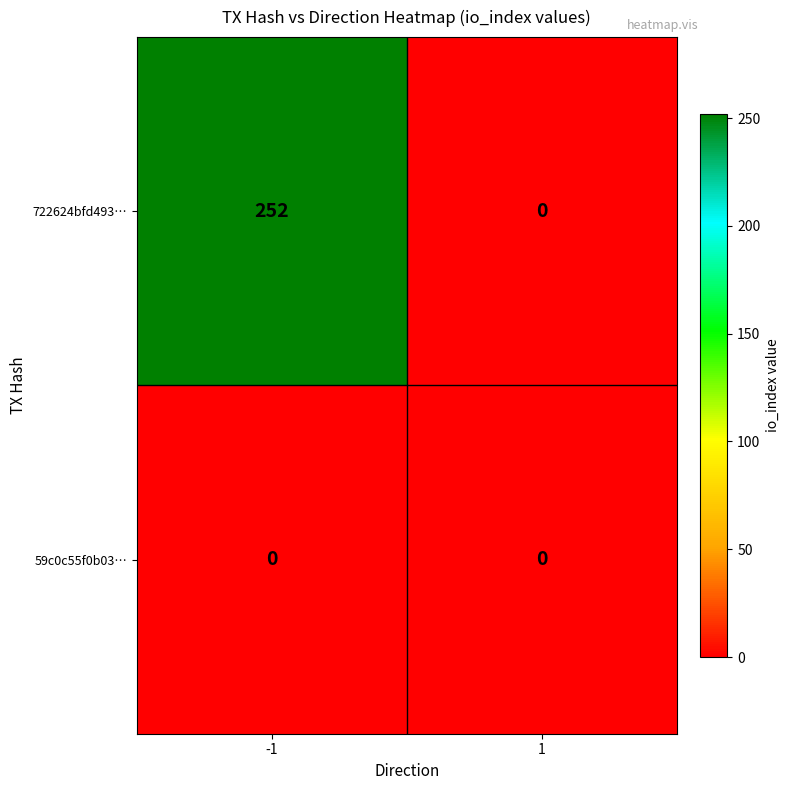

What is the difference between the maximum and minimum values in the 722624bfd493… series?

252